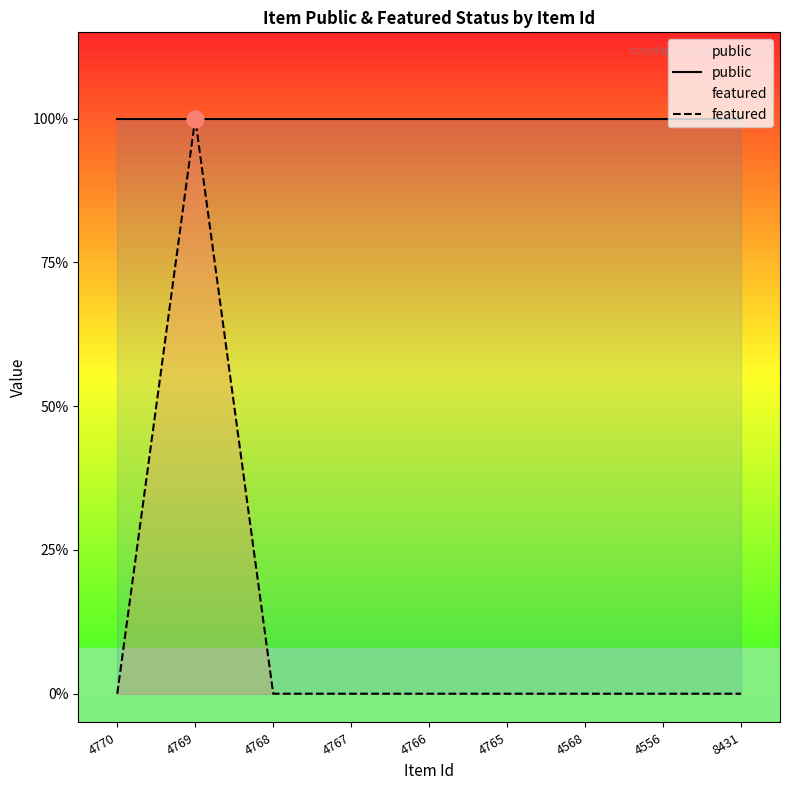

What is the maximum value shown in the chart?

1